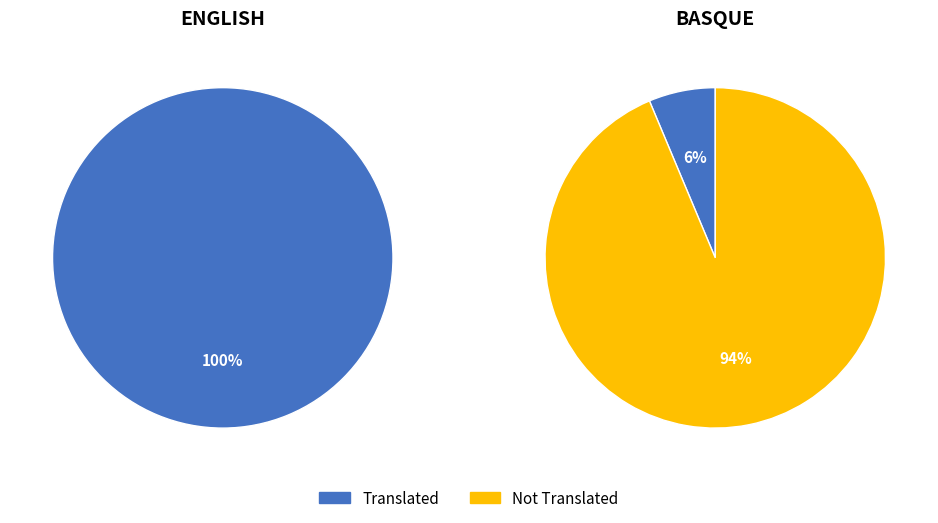

Is English the majority of the pie?

Yes